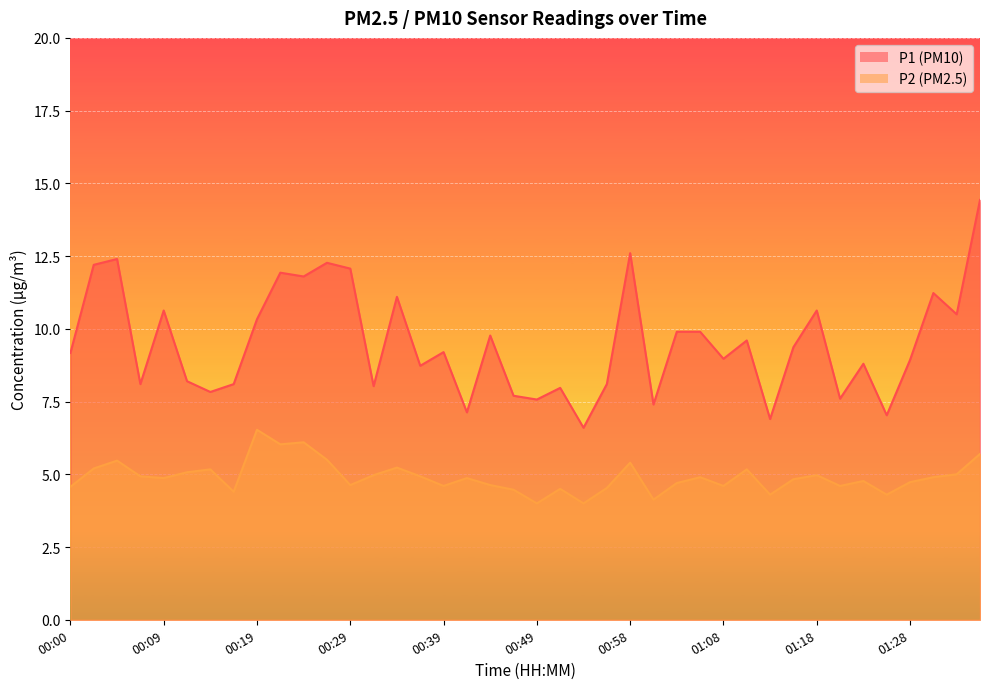

What is the difference between the highest and lowest values at 00:39?

4.6